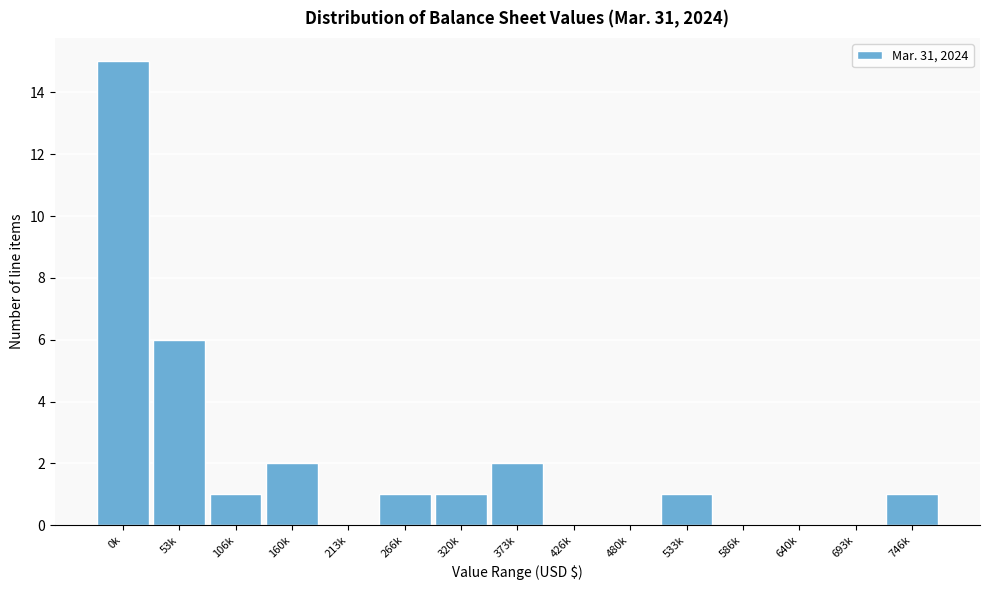

Reading left to right, what are all the values shown in this chart?

0k=15	53k=6	106k=1	160k=2	213k=0	266k=1	320k=1	373k=2	426k=0	480k=0	533k=1	586k=0	640k=0	693k=0	746k=1